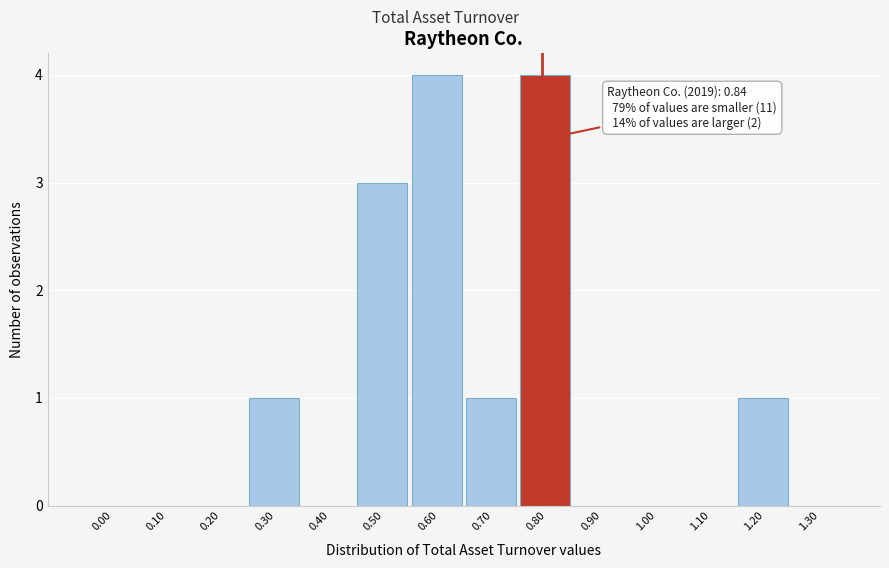

Reading left to right, what are all the values shown in this chart?

0.00=0	0.10=0	0.20=0	0.30=1	0.40=0	0.50=3	0.60=4	0.70=1	0.80=4	0.90=0	1.00=0	1.10=0	1.20=1	1.30=0